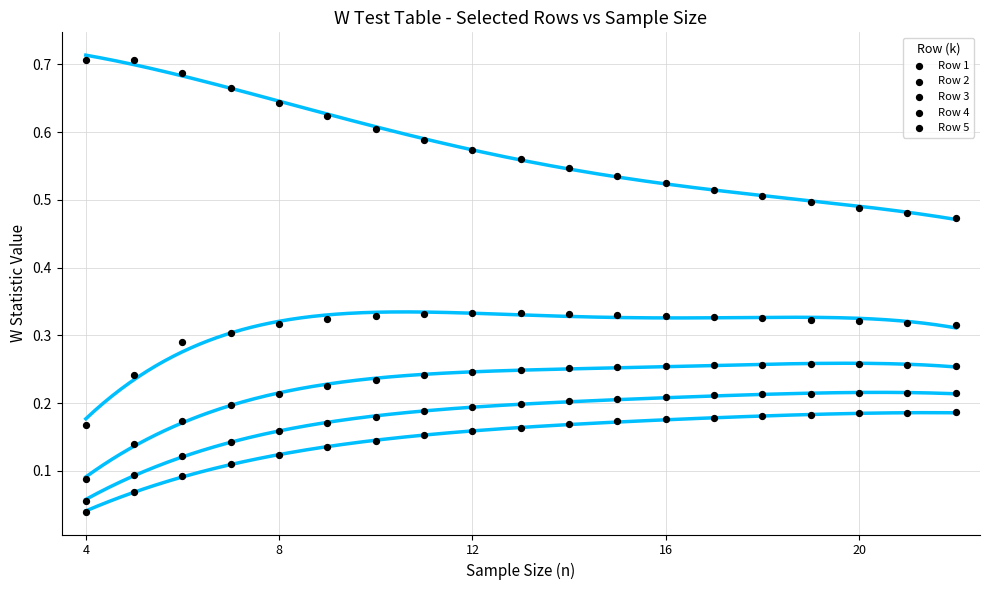

Which series contains the lowest Y value?

Row 5